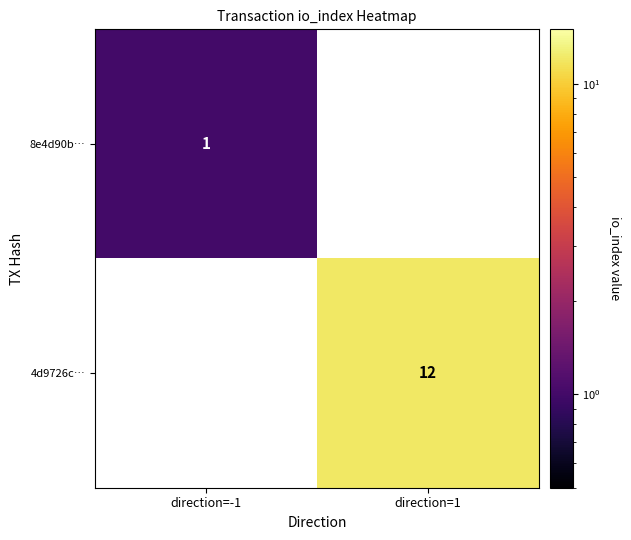

Is it true that 8e4d90b… equals 1 at direction=-1?

True